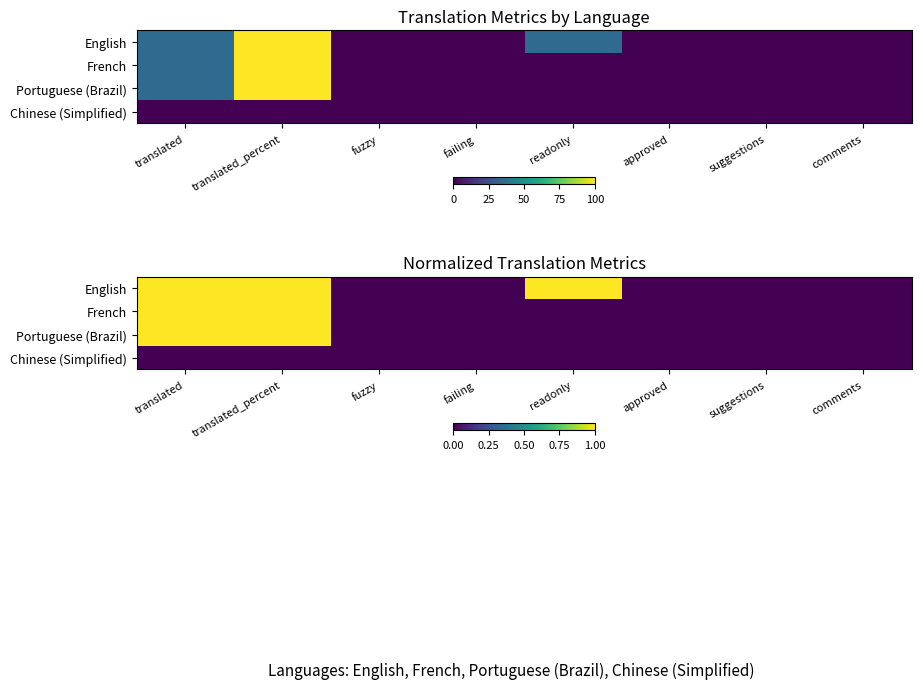

How many values in the English series exceed 0?

3